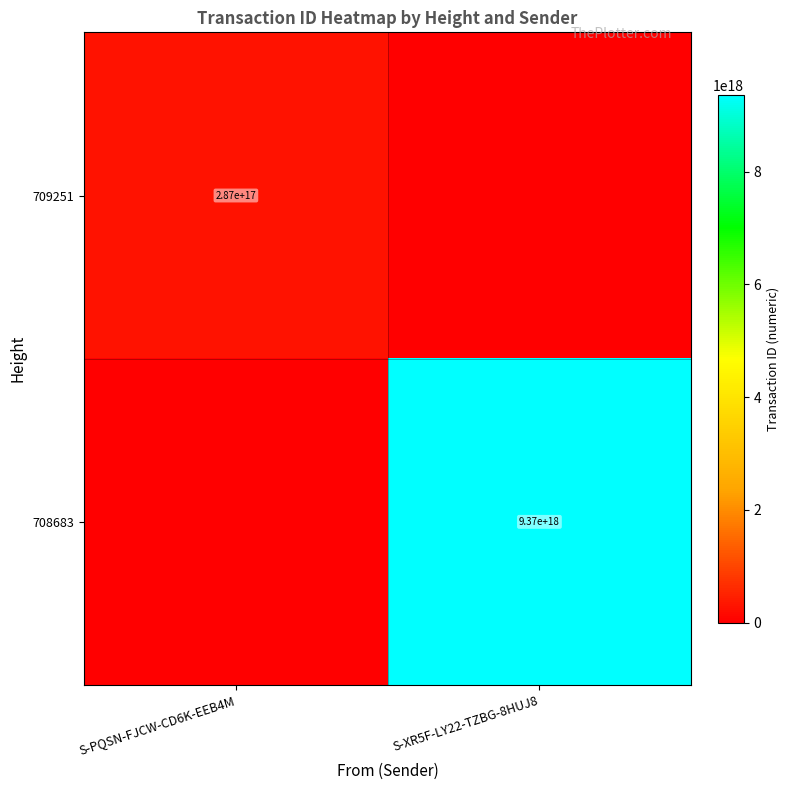

Is it true that 709251 equals 478833974596117632 at S-PQSN-FJCW-CD6K-EEB4M?

False